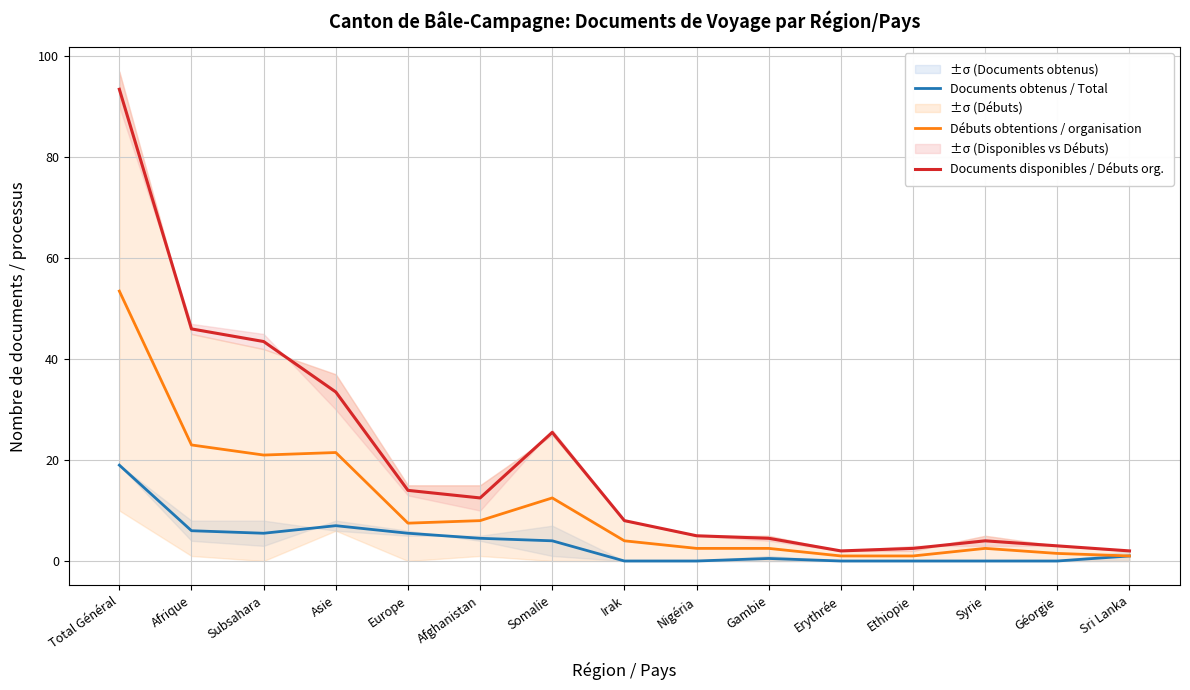

Reading left to right, transcribe all the data shown in this chart.

Documents obtenus / Total: Total Général=19.0	Afrique=6.0	Subsahara=5.5	Asie=7.0	Europe=5.5	Afghanistan=4.5	Somalie=4.0	Irak=0.0	Nigéria=0.0	Gambie=0.5	Erythrée=0.0	Ethiopie=0.0	Syrie=0.0	Géorgie=0.0	Sri Lanka=1.0
Débuts obtentions / organisation: Total Général=53.5	Afrique=23.0	Subsahara=21.0	Asie=21.5	Europe=7.5	Afghanistan=8.0	Somalie=12.5	Irak=4.0	Nigéria=2.5	Gambie=2.5	Erythrée=1.0	Ethiopie=1.0	Syrie=2.5	Géorgie=1.5	Sri Lanka=1.0
Documents disponibles / Débuts org.: Total Général=93.5	Afrique=46.0	Subsahara=43.5	Asie=33.5	Europe=14.0	Afghanistan=12.5	Somalie=25.5	Irak=8.0	Nigéria=5.0	Gambie=4.5	Erythrée=2.0	Ethiopie=2.5	Syrie=4.0	Géorgie=3.0	Sri Lanka=2.0